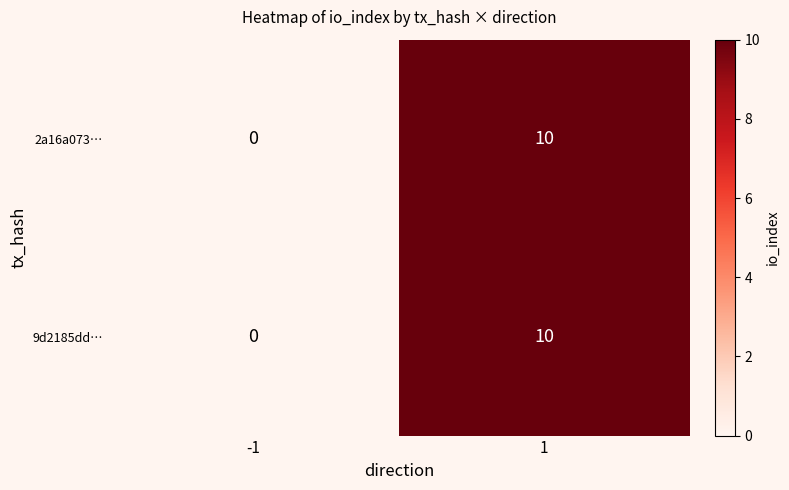

What value does the 2a16a073… series have at 1?

10